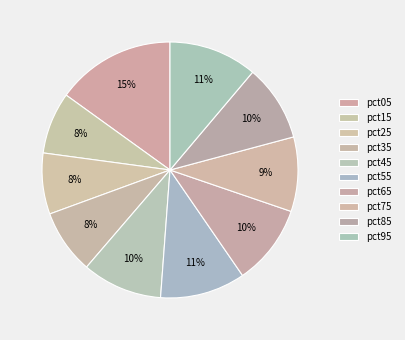

Which has a higher value, pct85 or pct35?

pct85